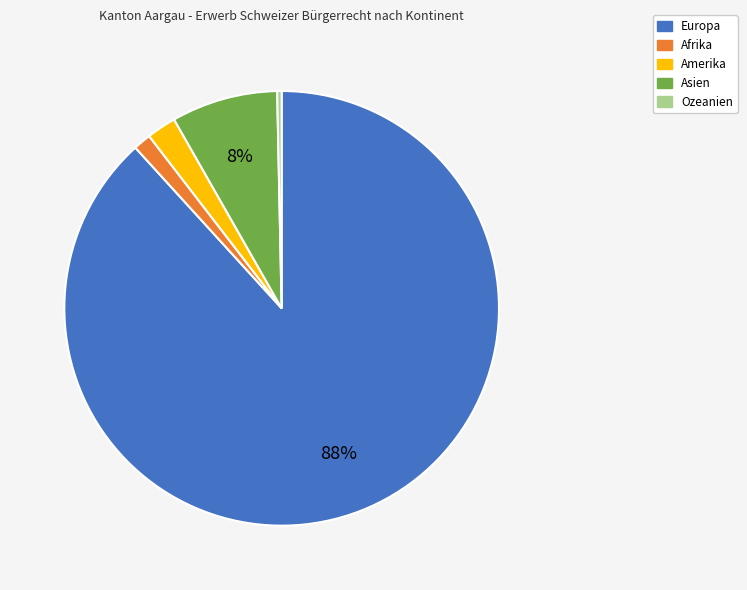

To the nearest percent, what portion does Asien represent?

8%